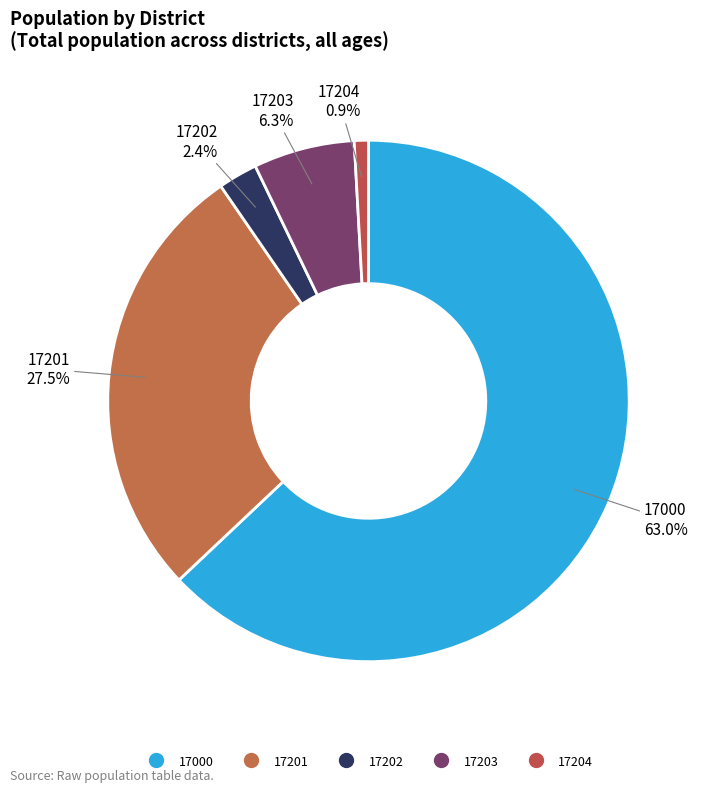

Which slice is the largest?

17000